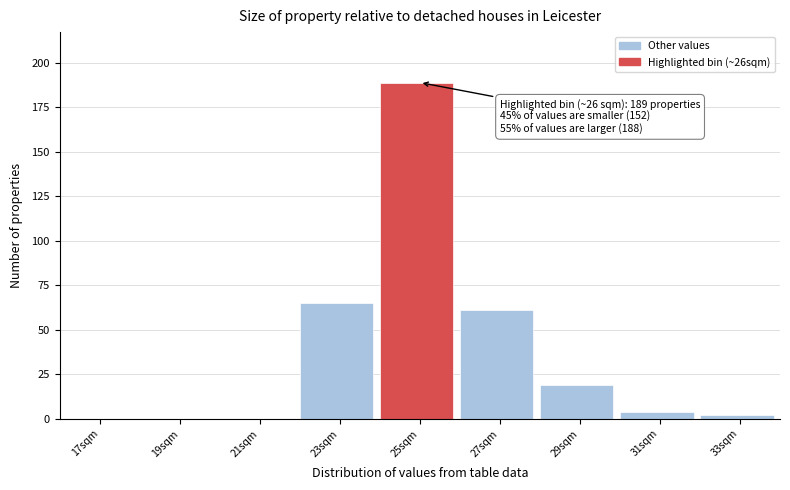

Reading right to left, transcribe all the data shown in this chart.

33sqm=2	31sqm=4	29sqm=19	27sqm=61	25sqm=189	23sqm=65	21sqm=0	19sqm=0	17sqm=0